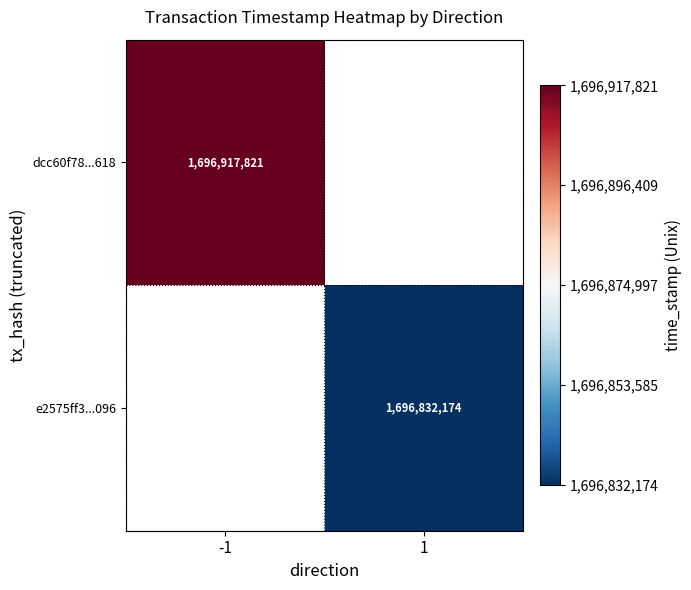

True or false: e2575ff3...096 has a value of 2462353287.4 at 1.

False